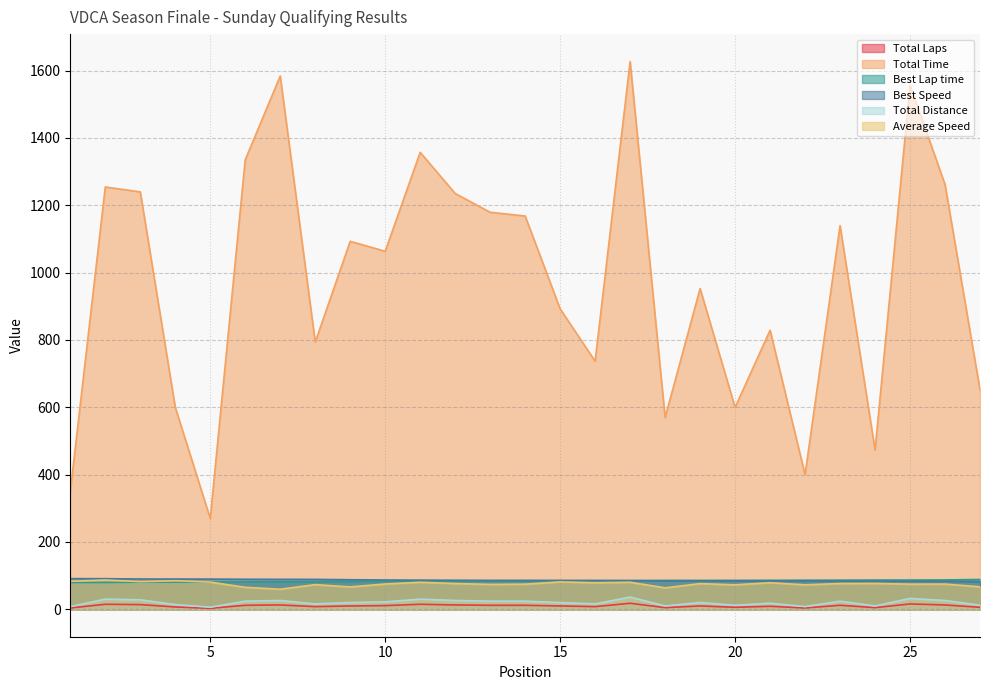

What are all the series names shown in the legend?

Total Laps, Total Time, Best Lap time, Best Speed, Total Distance, Average Speed